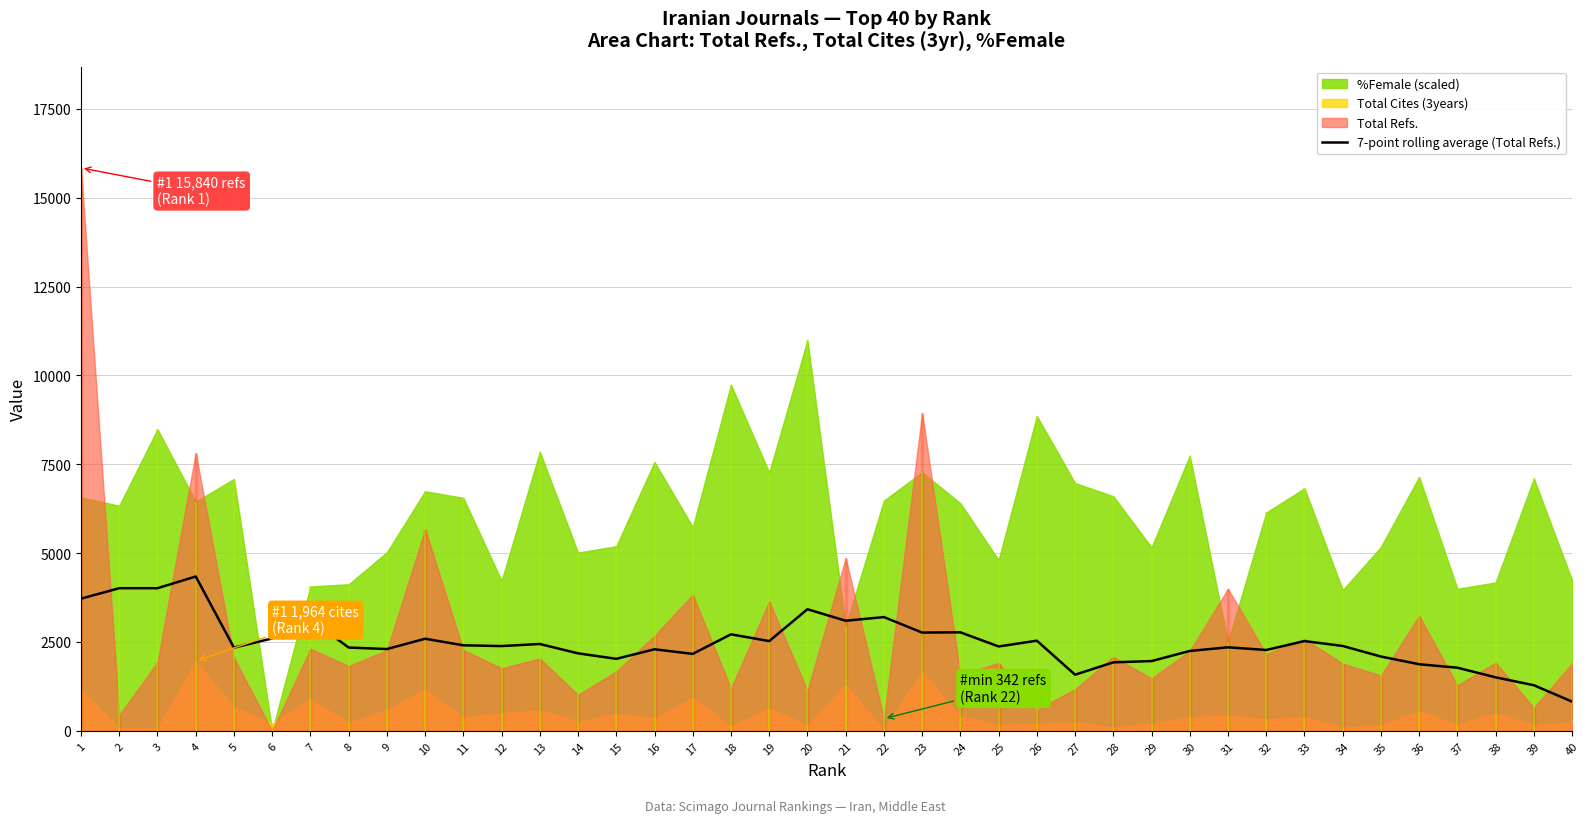

At which label is the value closest to 2581?

10